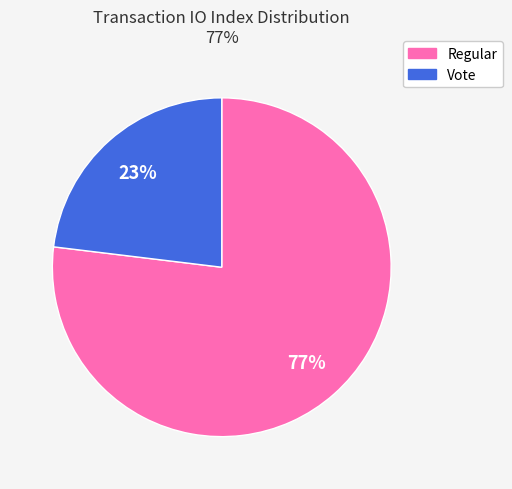

To the nearest percent, what is the average slice percentage?

50%